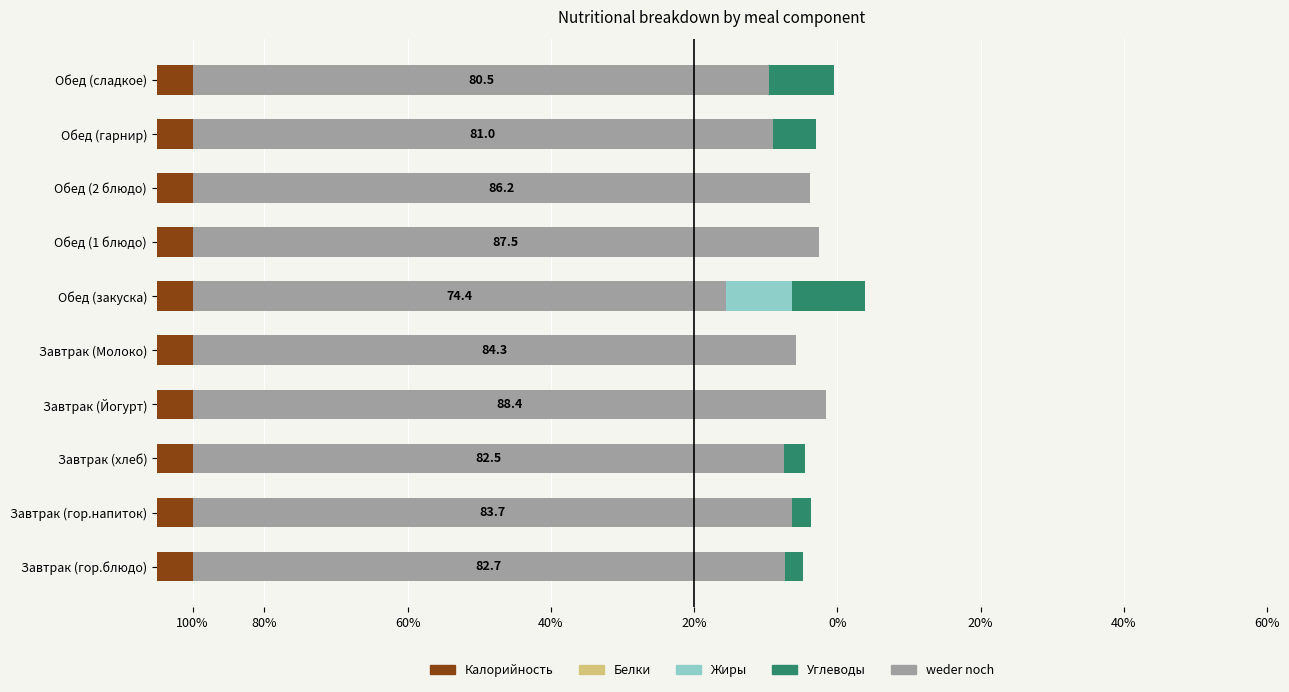

How many values in the Калорийность series exceed 83?

5